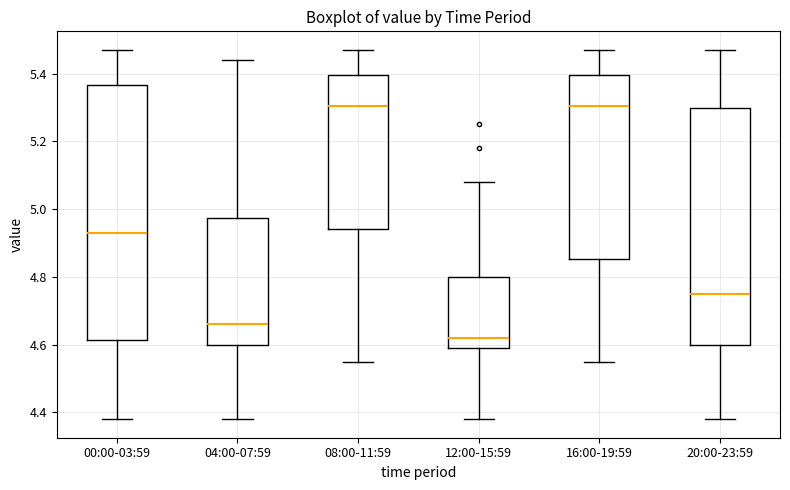

Reading left to right, transcribe this box plot: for each box, give where its median line is, the range the box spans, and where its two whiskers end, as read against the y-axis. The values are not printed on the chart, so give them approximately, as read against the axis.

00:00-03:59: median 4.94, box 4.62 to 5.36, whiskers 4.38 to 5.48
04:00-07:59: median 4.66, box 4.60 to 4.98, whiskers 4.38 to 5.44
08:00-11:59: median 5.30, box 4.94 to 5.40, whiskers 4.56 to 5.48
12:00-15:59: median 4.62, box 4.60 to 4.80, whiskers 4.38 to 5.08
16:00-19:59: median 5.30, box 4.86 to 5.40, whiskers 4.56 to 5.48
20:00-23:59: median 4.76, box 4.60 to 5.30, whiskers 4.38 to 5.48